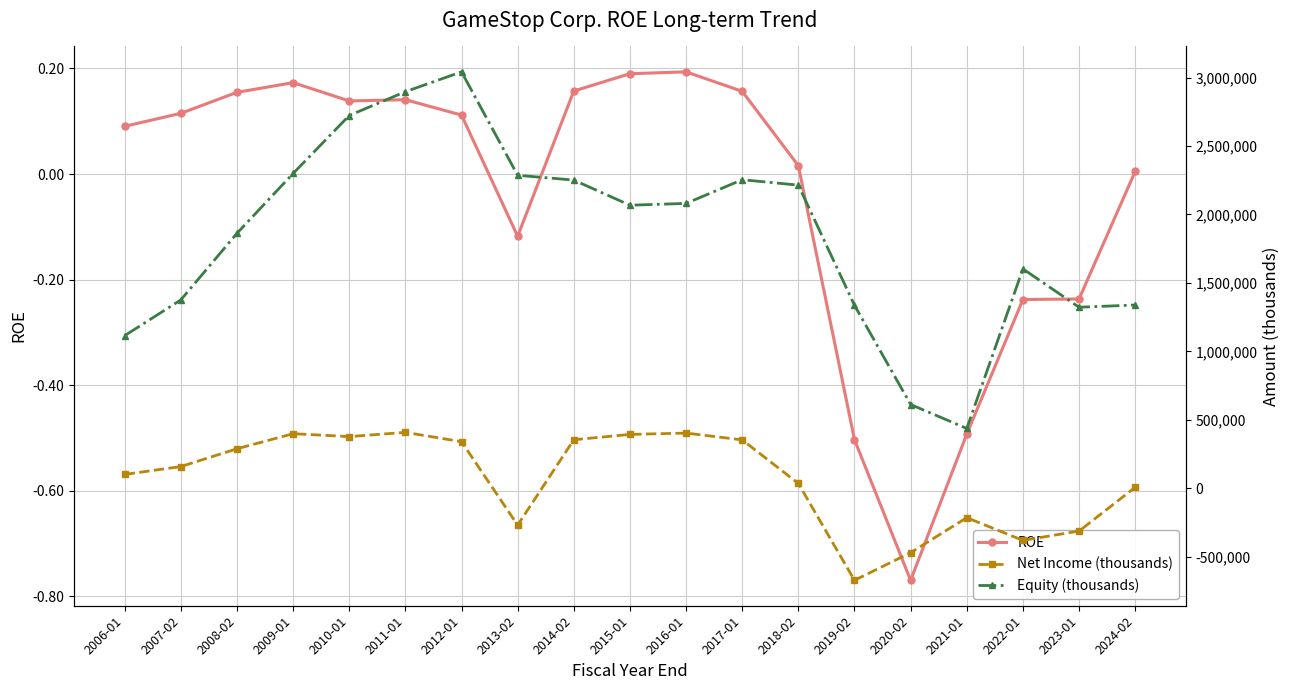

What is the sum of all ROE values?

-0.7